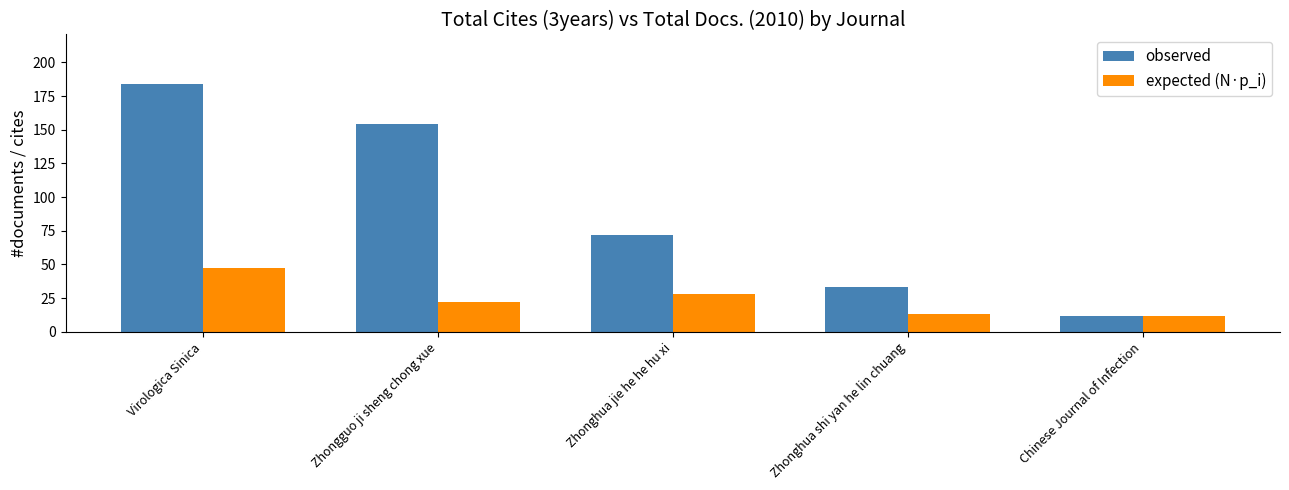

What are all the series names shown in the legend?

observed, expected (N·p_i)